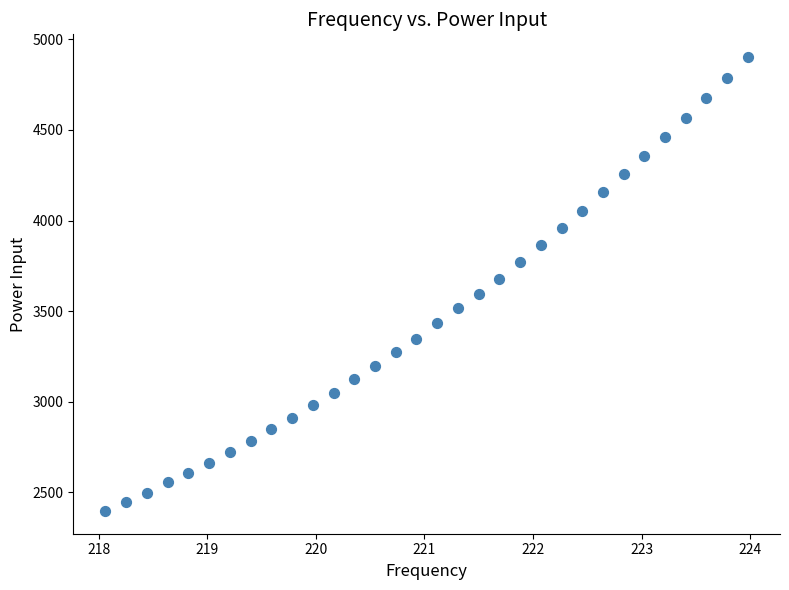

What is the range of Y values (max minus min)?

2504.8